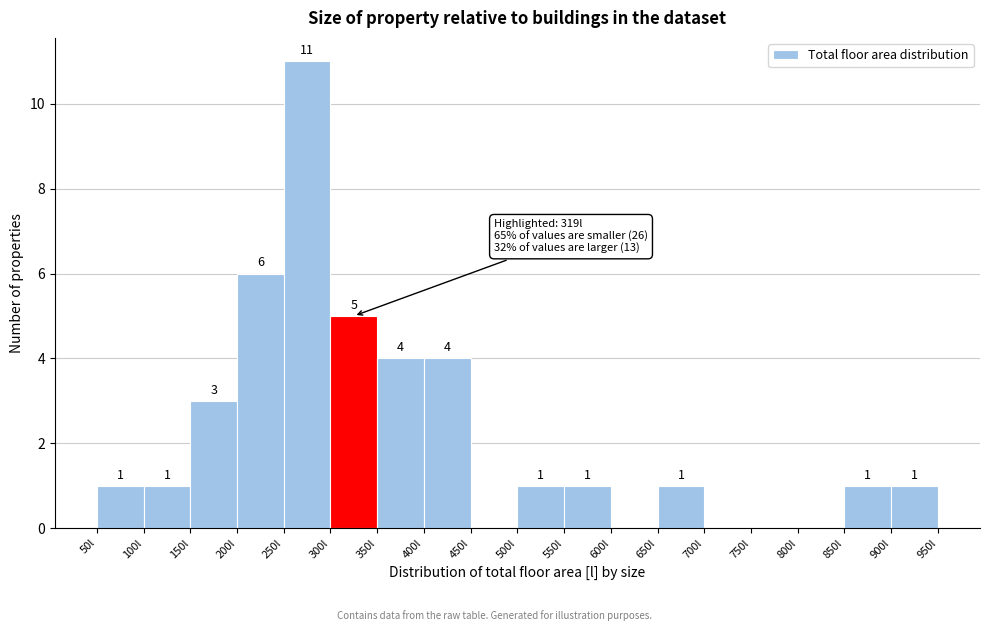

Over which range of the x-axis is the bar tallest?

250 to 300